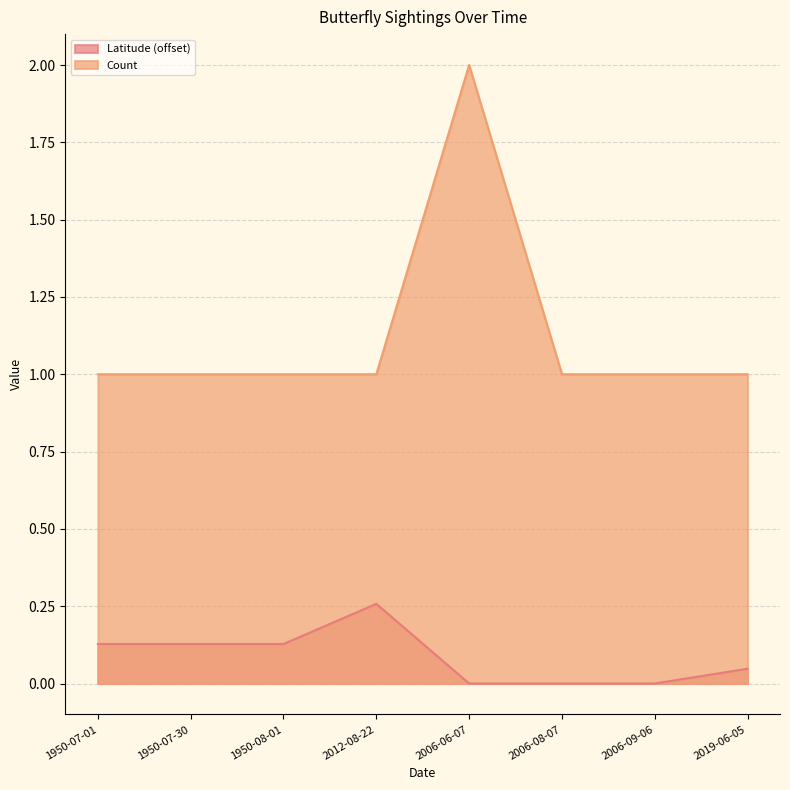

At which category is the sum across all series the highest?

2006-06-07